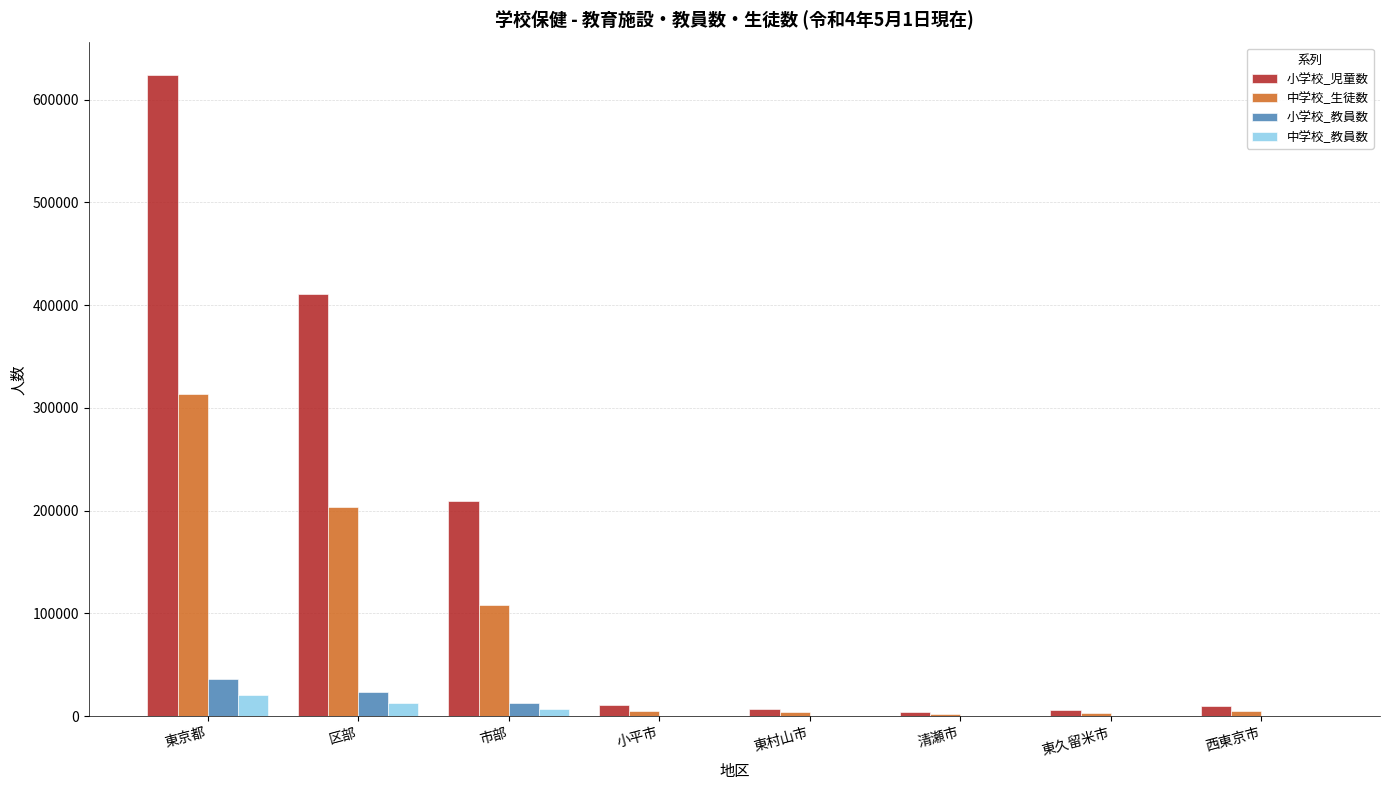

How many data points does each series have?

8